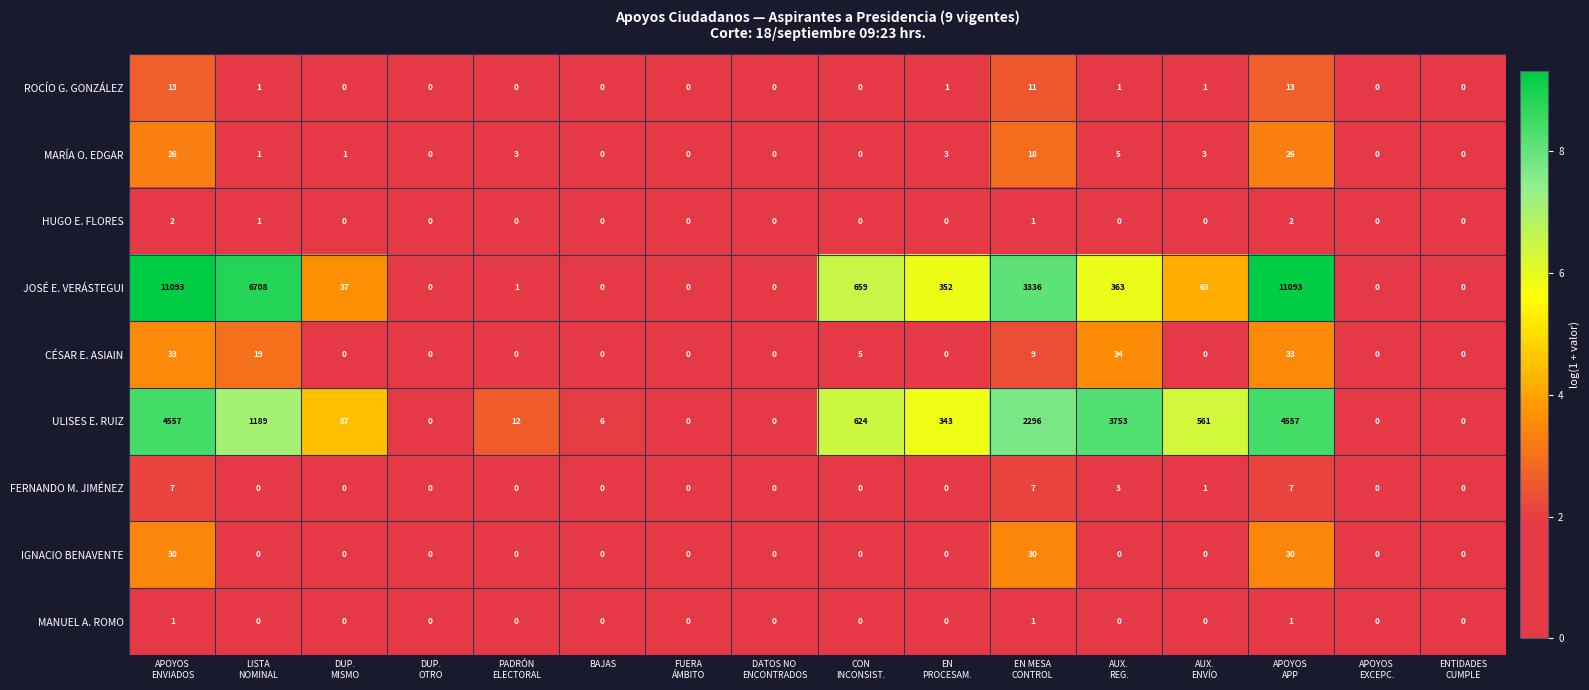

What is the sum of all JOSÉ E. VERÁSTEGUI values?

33705